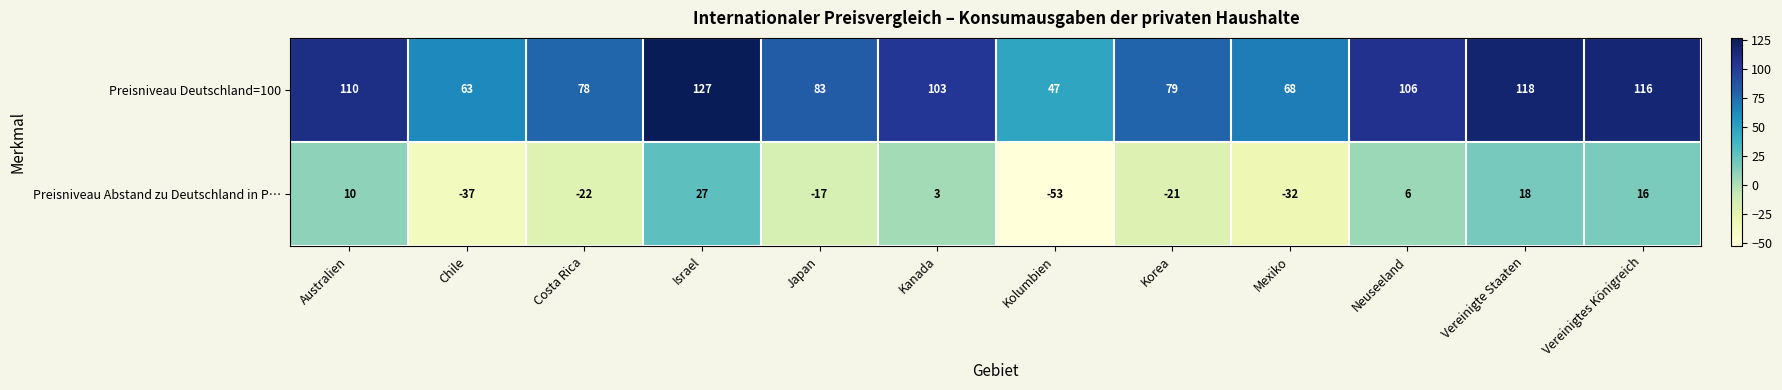

What is the difference between the highest and lowest values at Vereinigte Staaten?

100